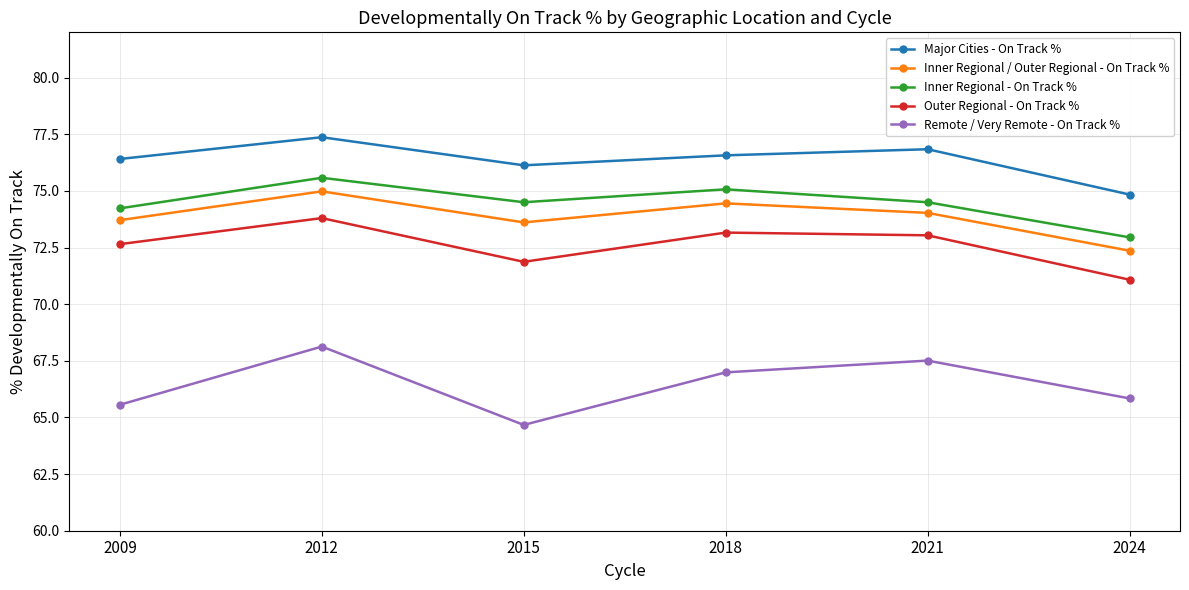

What is the difference between the second highest and second lowest values in the Inner Regional - On Track % series?

0.8